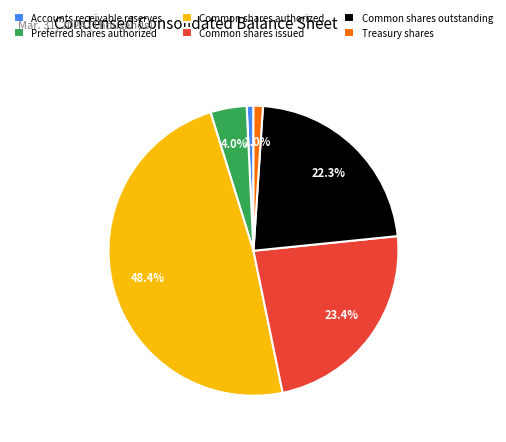

Is there a majority slice in this chart?

No